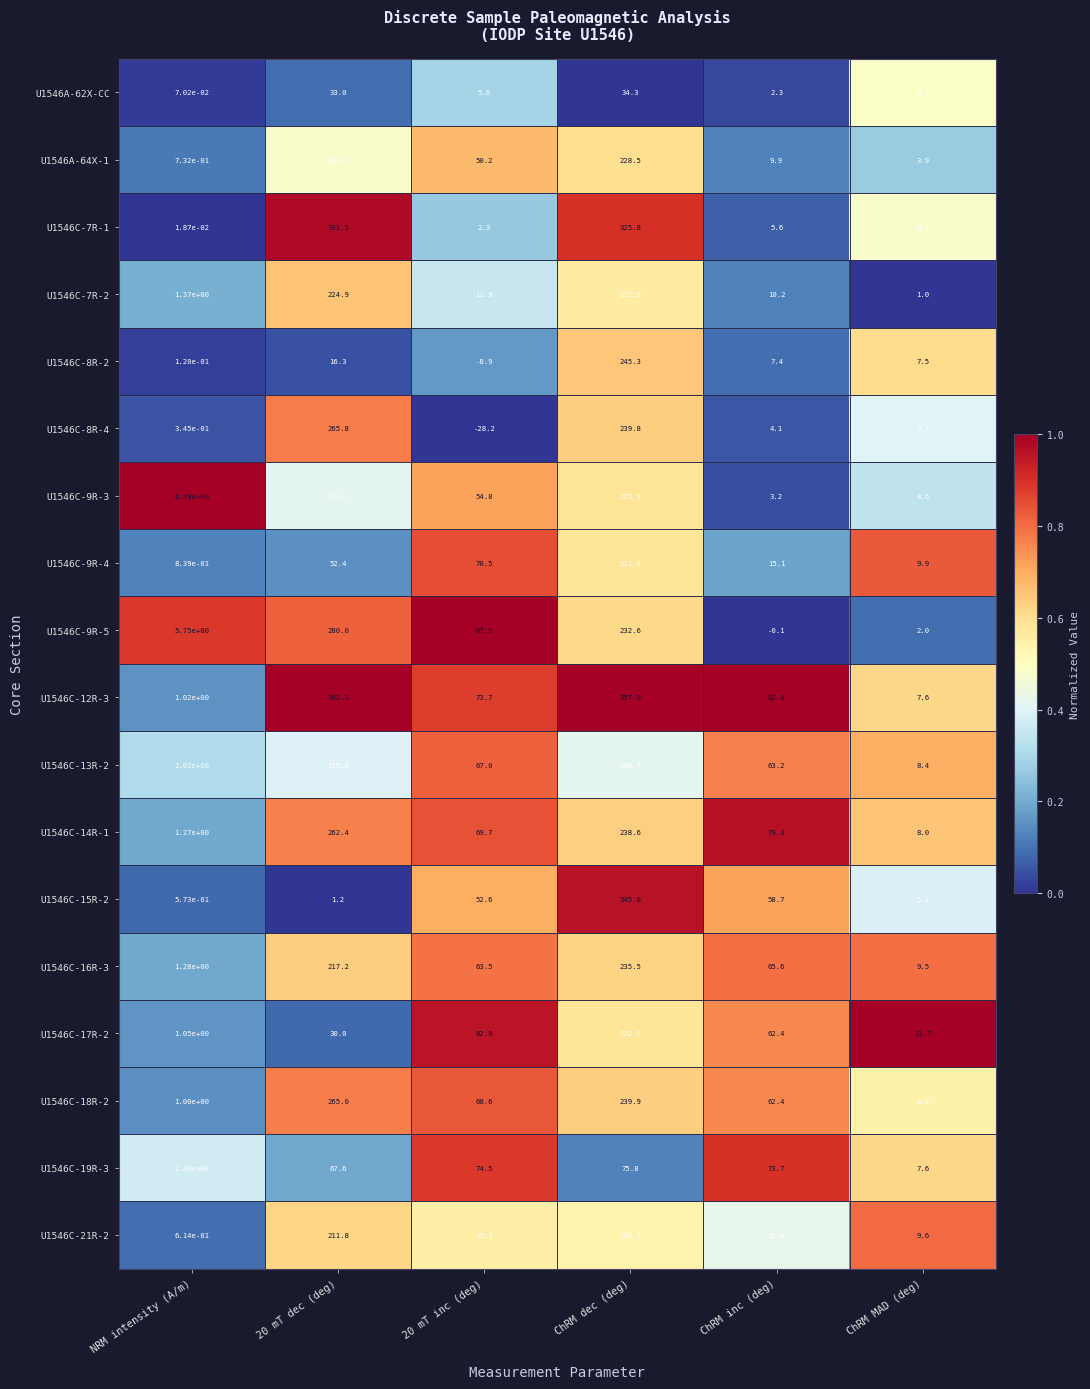

True or false: U1546C-19R-3 has a value of 114.0 at ChRM inc (deg).

False